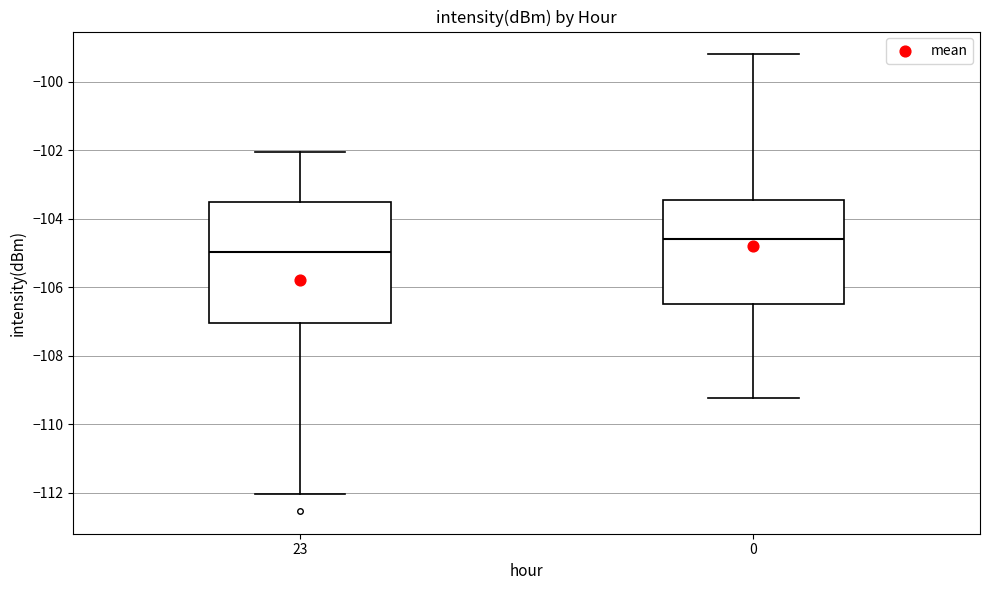

Where is the upper edge of the box at x = 23 on the y-axis? The values are not printed on the chart, so give them approximately, as read against the axis.

-103.6